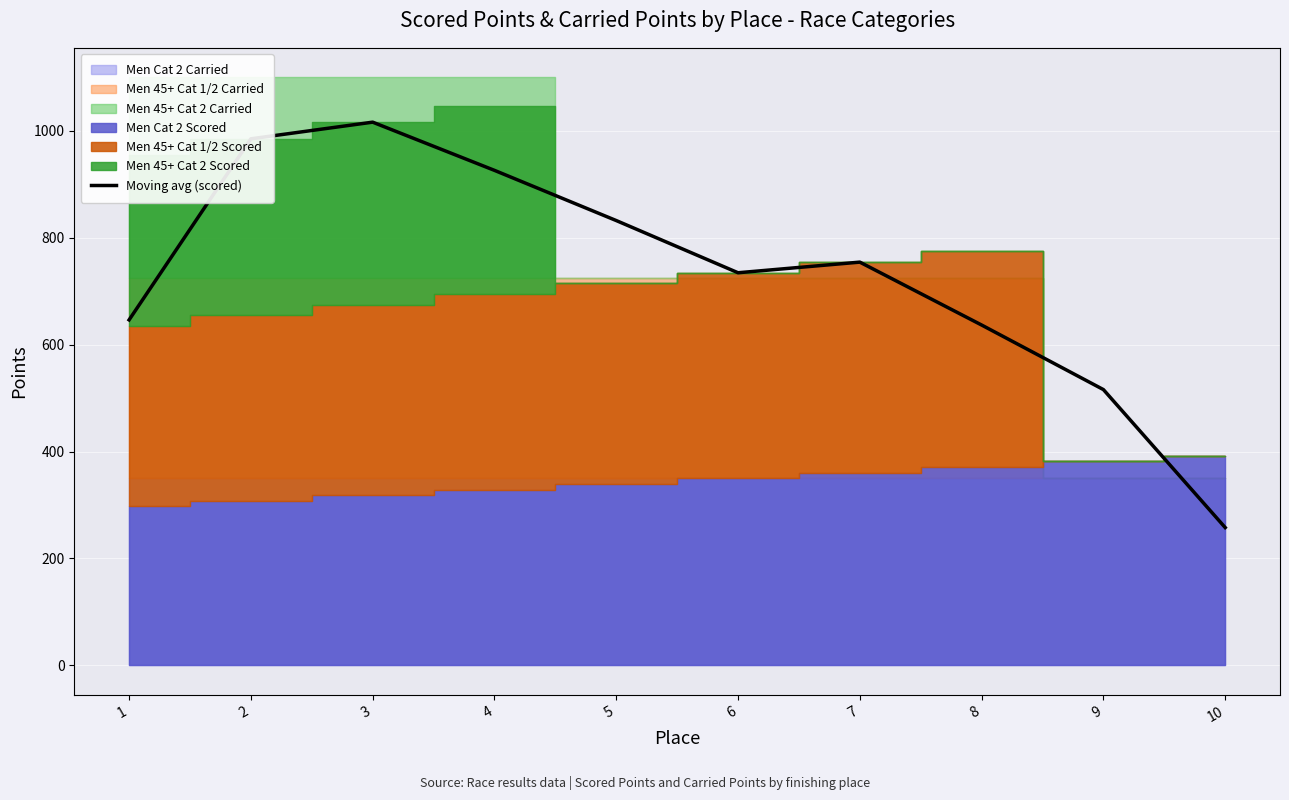

True or false: the data shows 423.3 at 10.

False